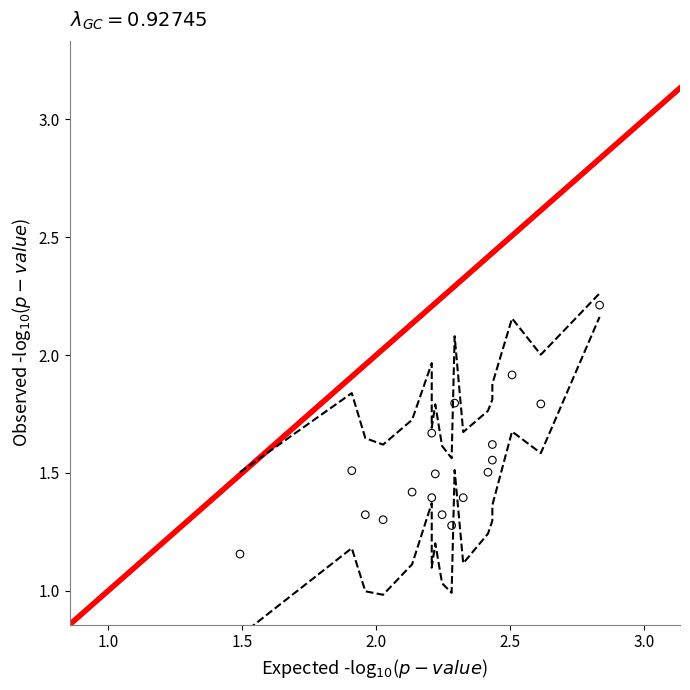

What is the range of X values (max minus min)?

1.3